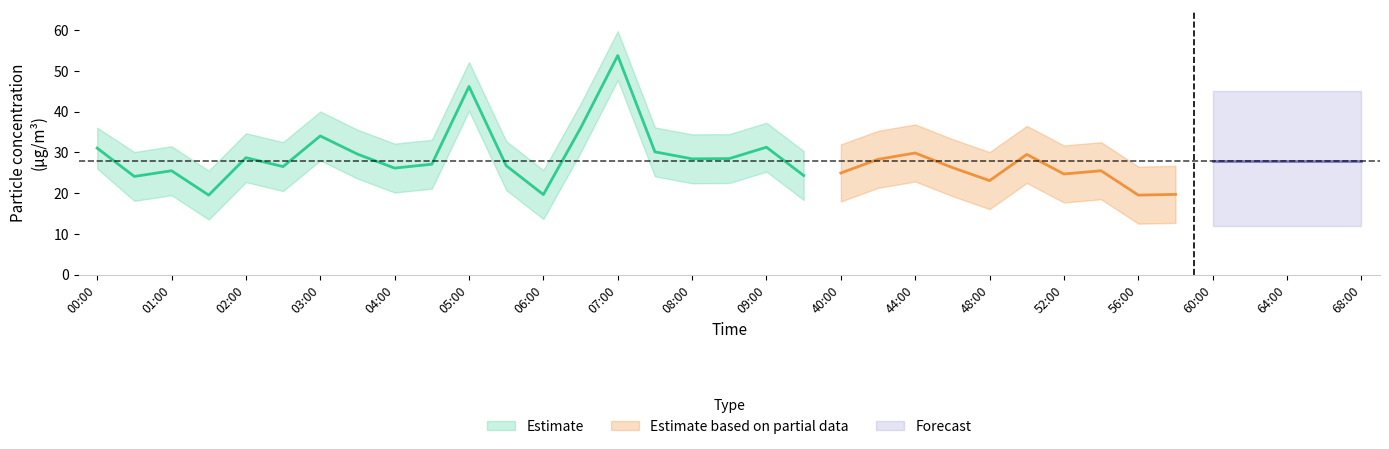

True or false: P1 and P2_upper intersect in this chart.

False